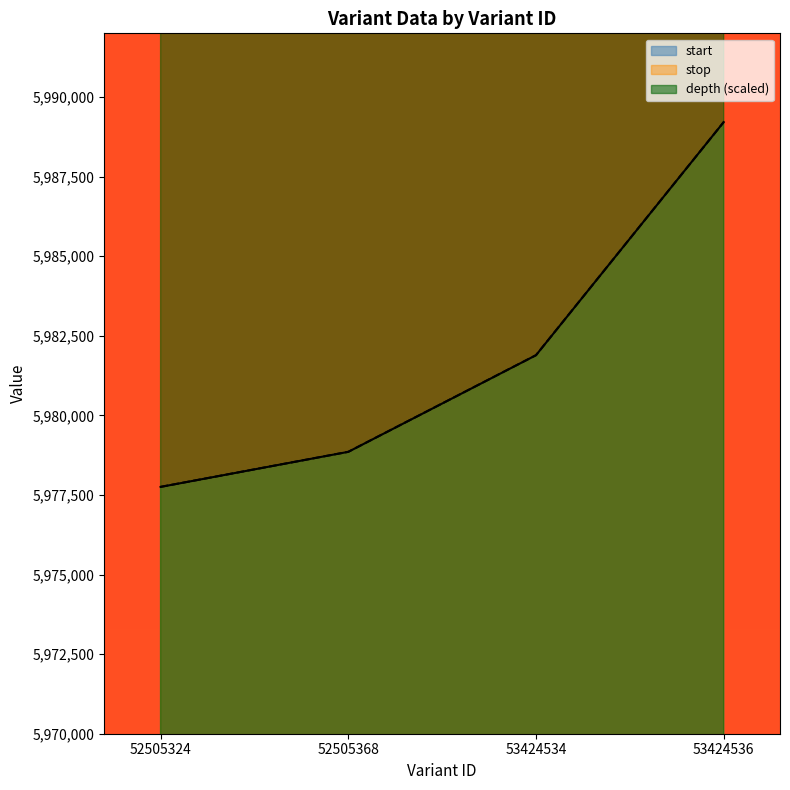

At how many categories does at least one series exceed 8638178?

3